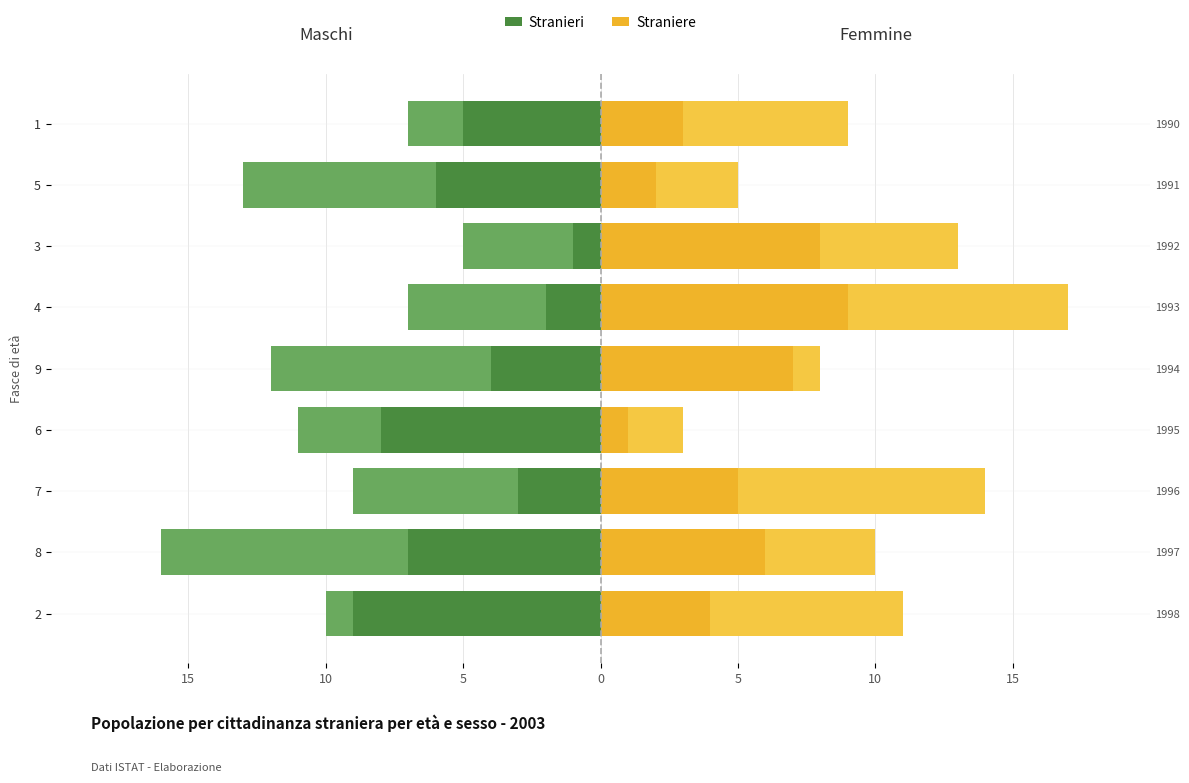

Rank the series by their average value, from highest to lowest.

Straniere, Stranieri